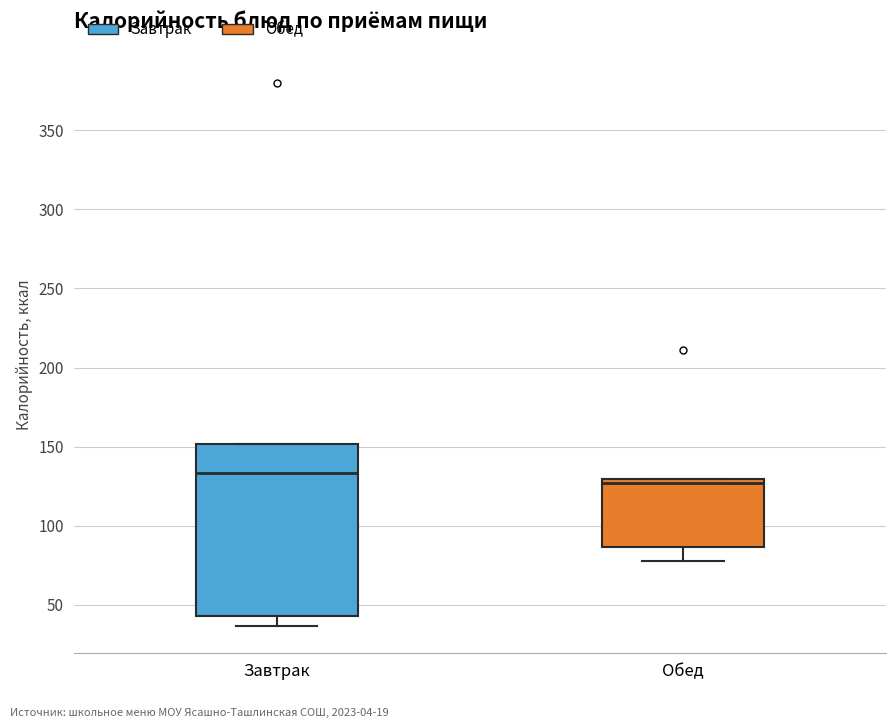

Which box has the highest median line?

Завтрак